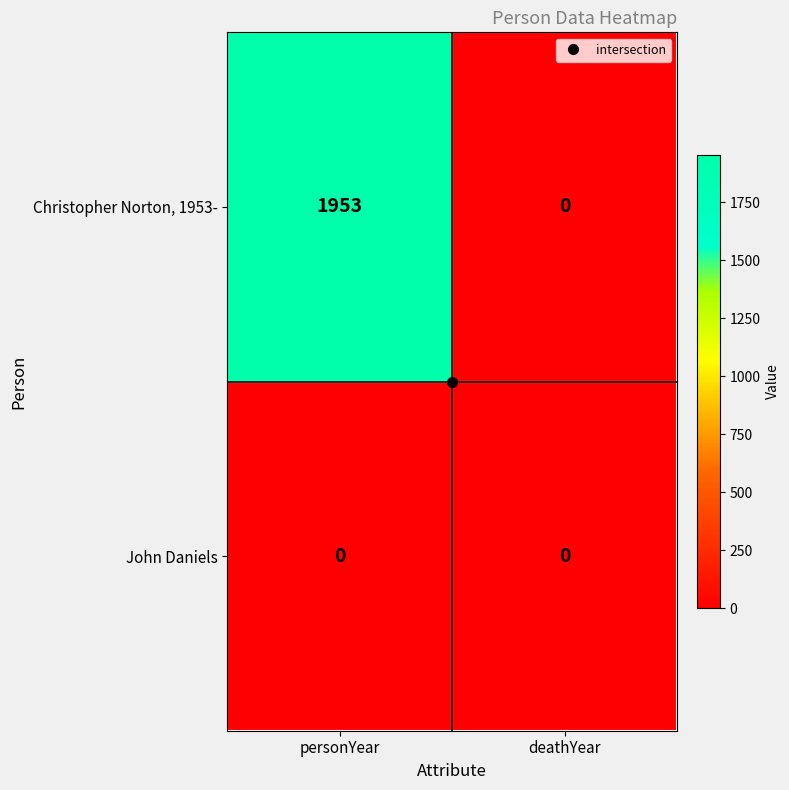

Is the value of Christopher Norton, 1953- at personYear greater than the value of John Daniels at deathYear?

Yes